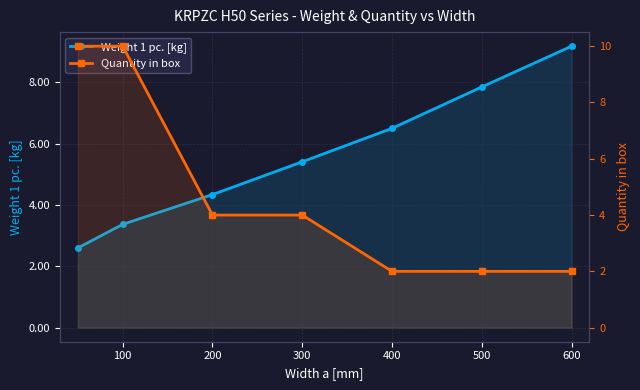

What is the sum of the Weight 1 pc. [kg] values at 200 and 100?

7.7